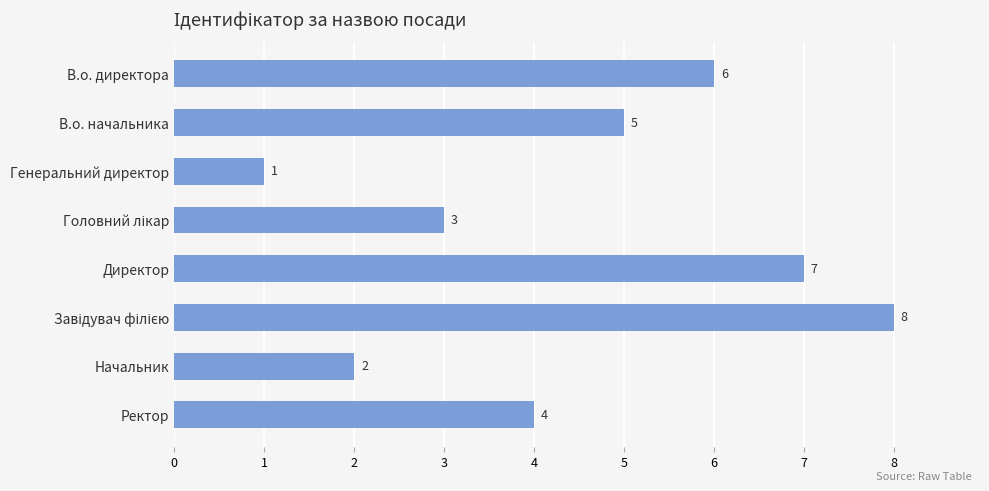

What is the difference between the values at В.о. директора and Начальник?

4